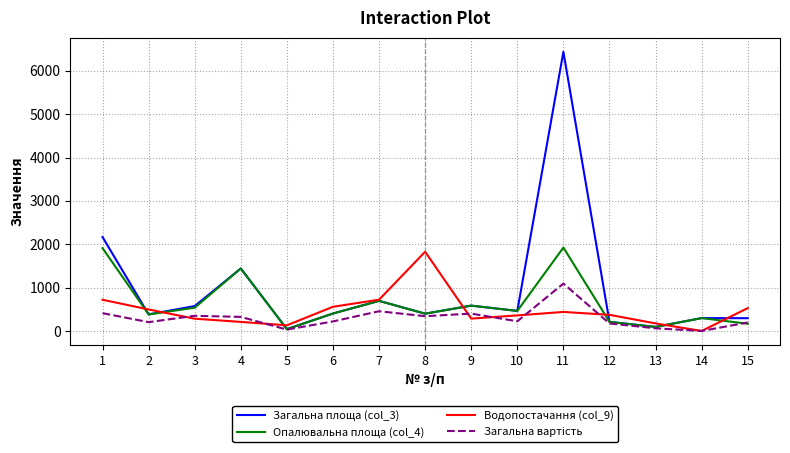

What is the greatest value displayed?

6438.8